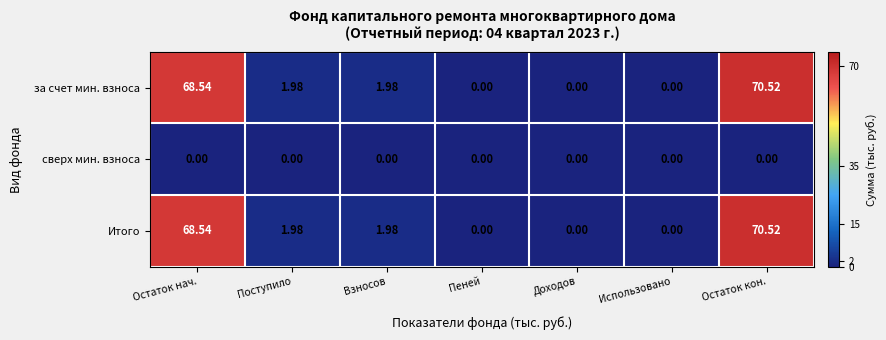

At which label does за счет мин. взноса reach its peak?

Остаток кон.